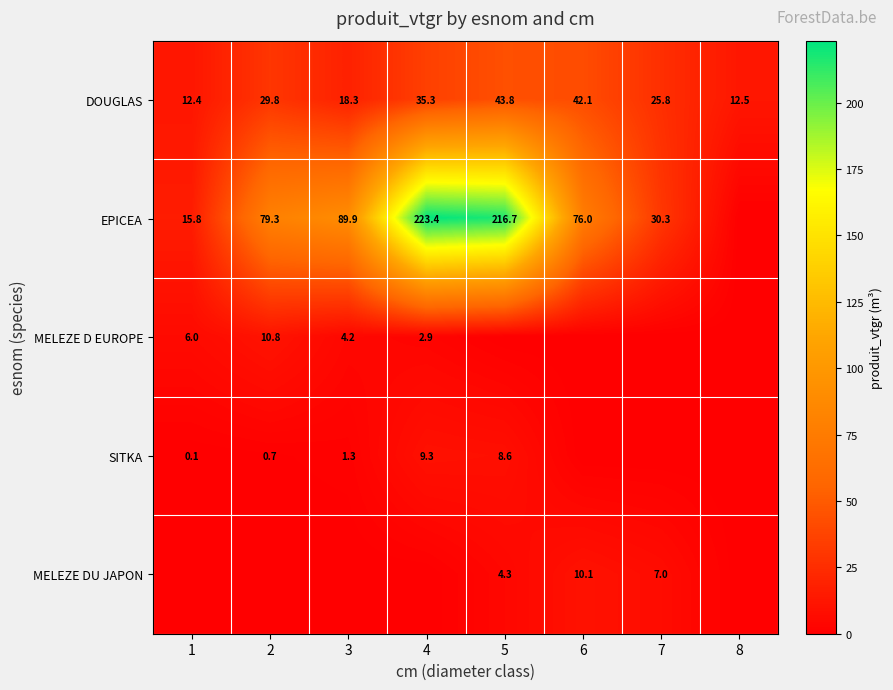

True or false: MELEZE D EUROPE has a value of 10.0 at 1.

False